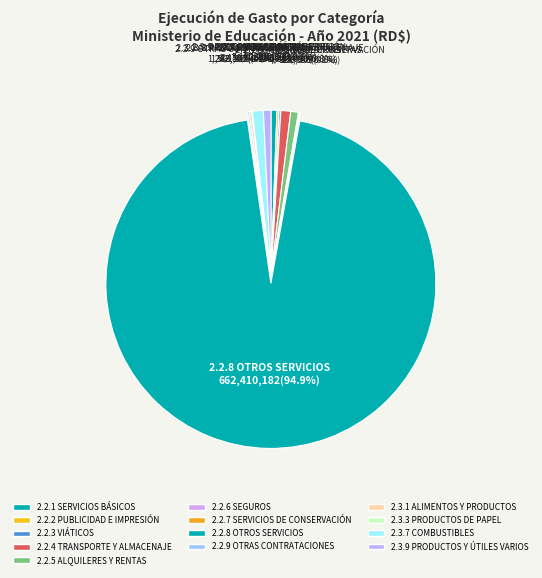

What is the total percentage of 2.2.5 ALQUILERES Y RENTAS and 2.2.2 PUBLICIDAD E IMPRESIÓN?

1.0%